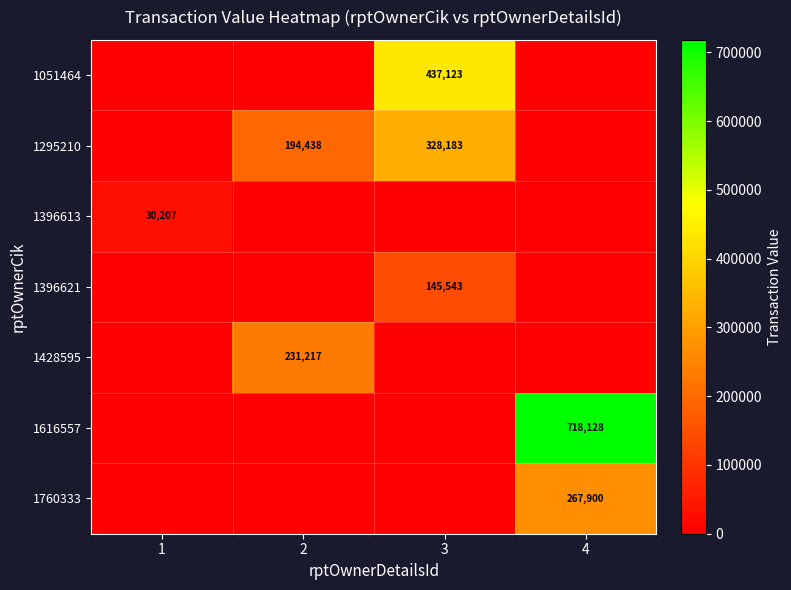

What is the greatest value displayed?

718128